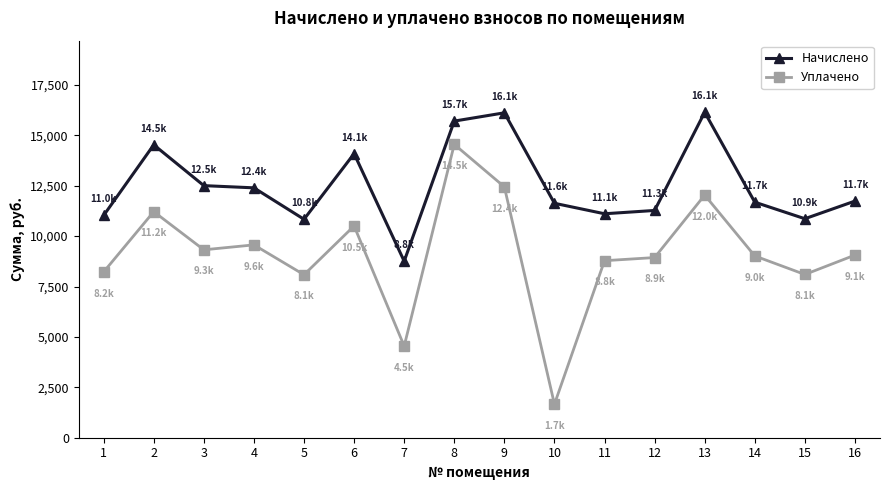

True or false: Уплачено and Начислено intersect in this chart.

False